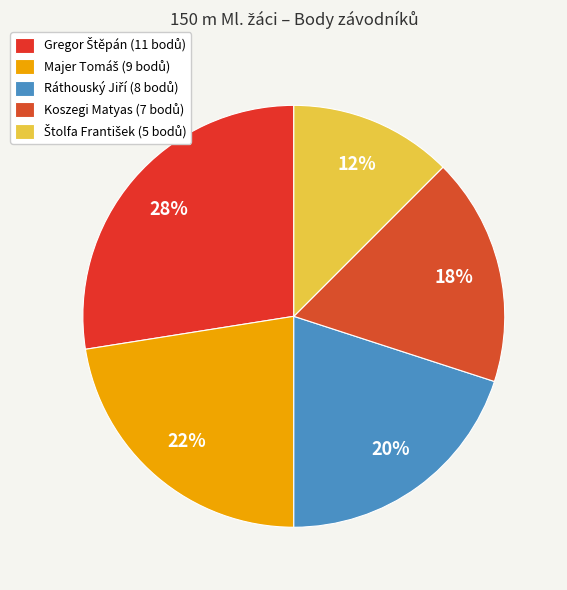

What is the total percentage of Koszegi Matyas and Ráthouský Jiří?

37.5%